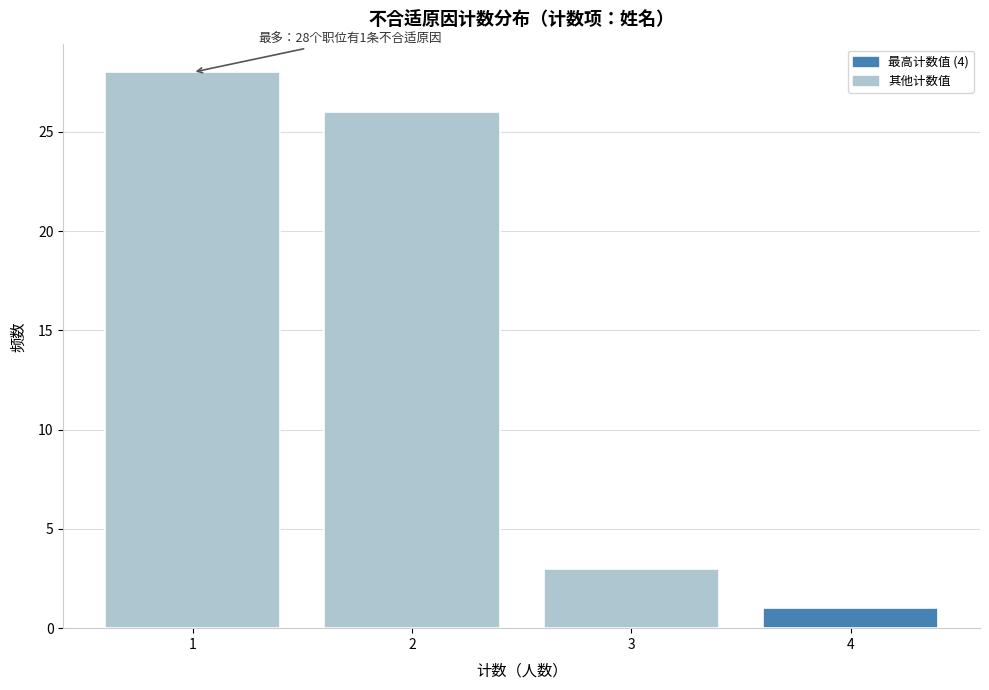

Which range on the x-axis has the tallest bar?

0.5 to 1.5